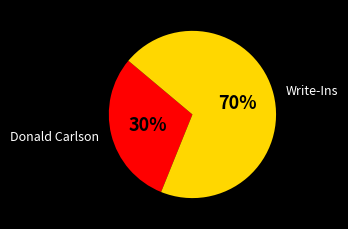

Is the sum of Donald Carlson and Write-Ins greater than half?

Yes